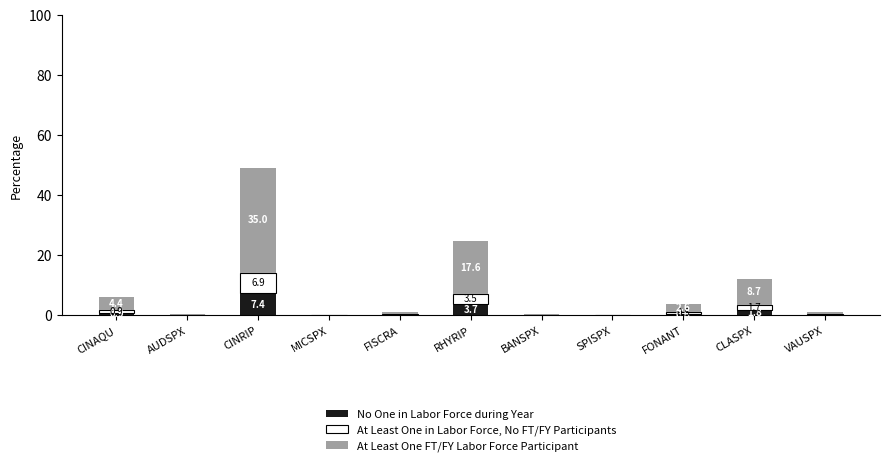

What is the maximum value for No One in Labor Force during Year?

7.4